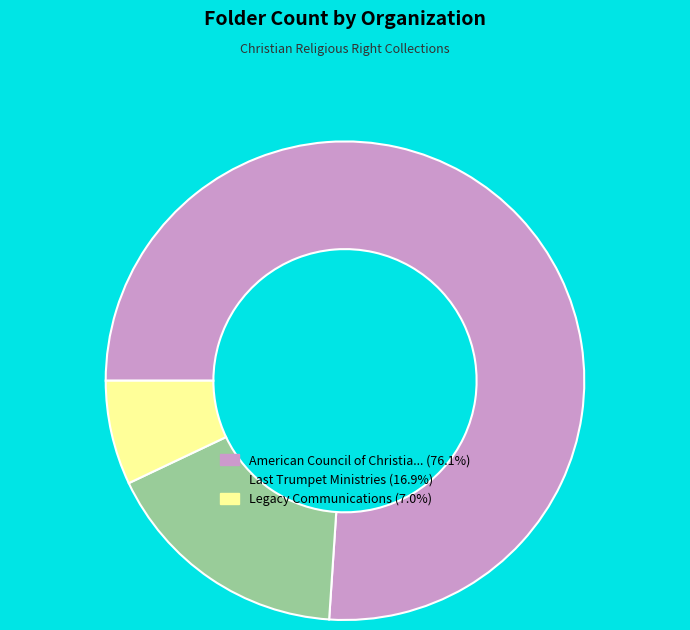

Does any single category account for the majority?

Yes